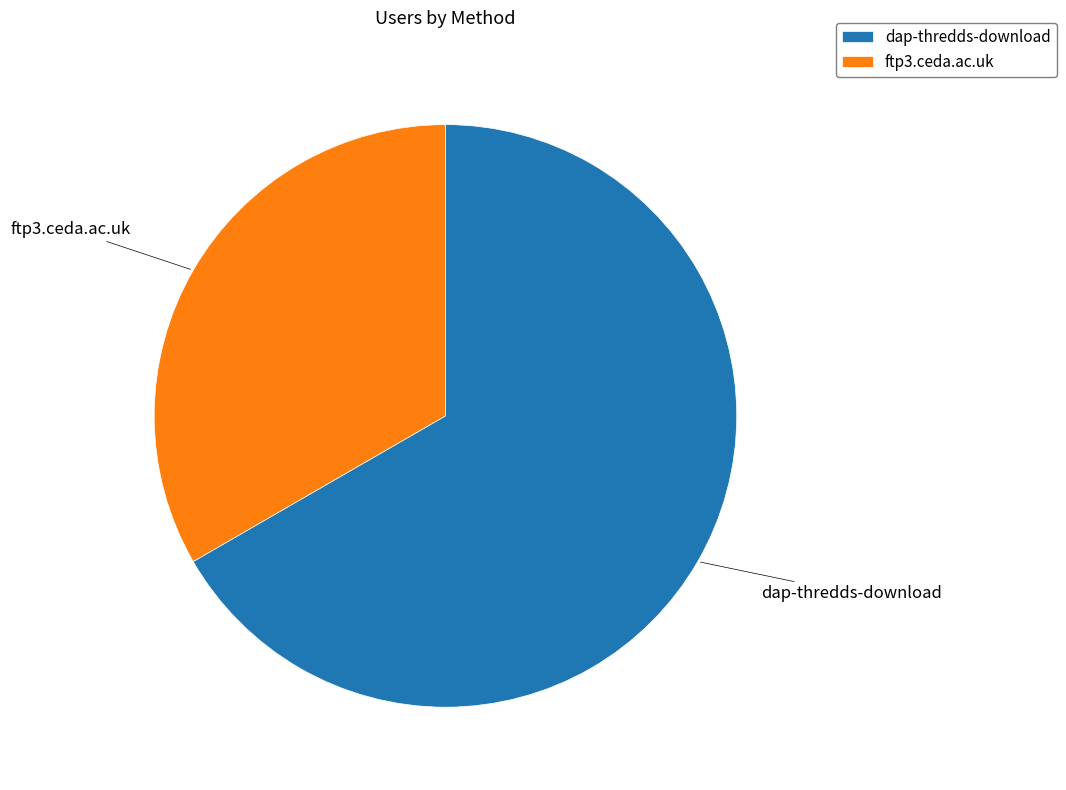

What is the ratio of the value at ftp3.ceda.ac.uk to the value at dap-thredds-download?

0.5